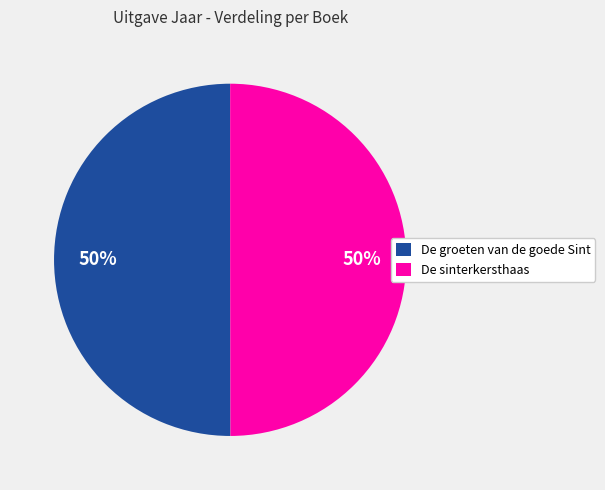

The De groeten van de goede Sint slice represents 50% of the pie. True or false?

True